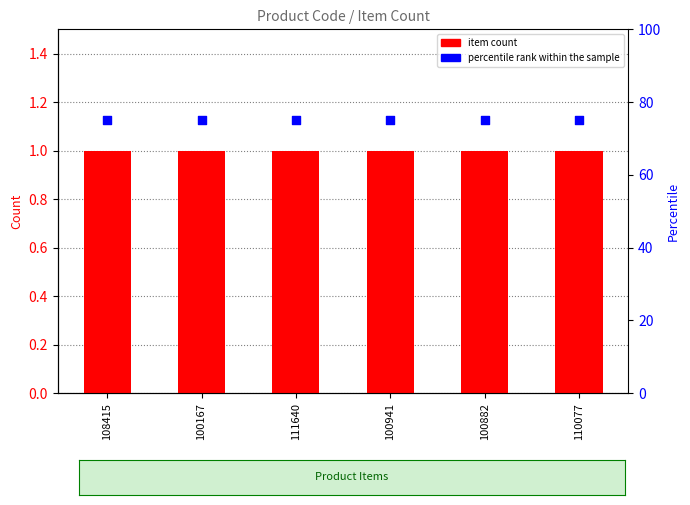

Which series reaches the minimum Y coordinate?

item count